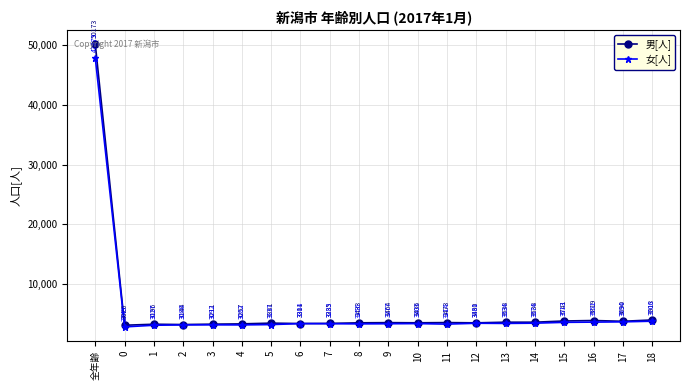

List the series in order of their overall mean, highest first.

男[人], 女[人]